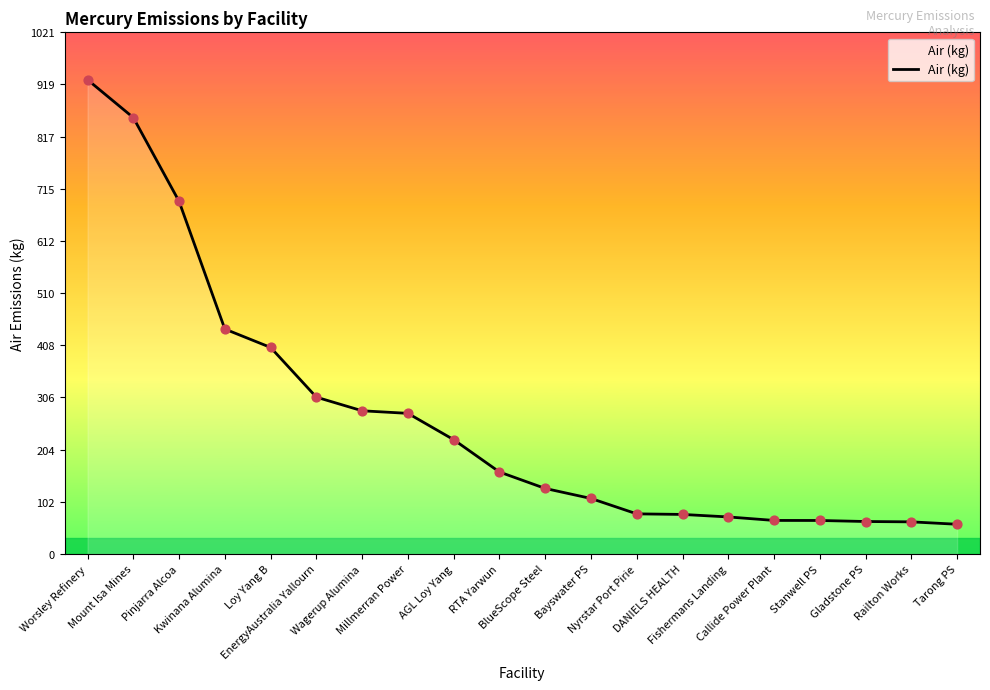

Which has a higher value, EnergyAustralia Yallourn or Kwinana Alumina?

Kwinana Alumina